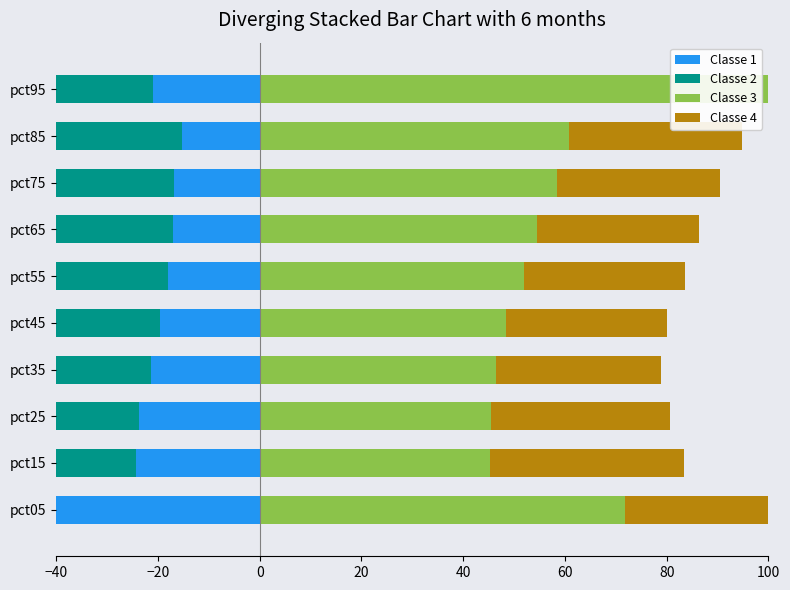

Which series has the largest total across all categories?

Classe 3